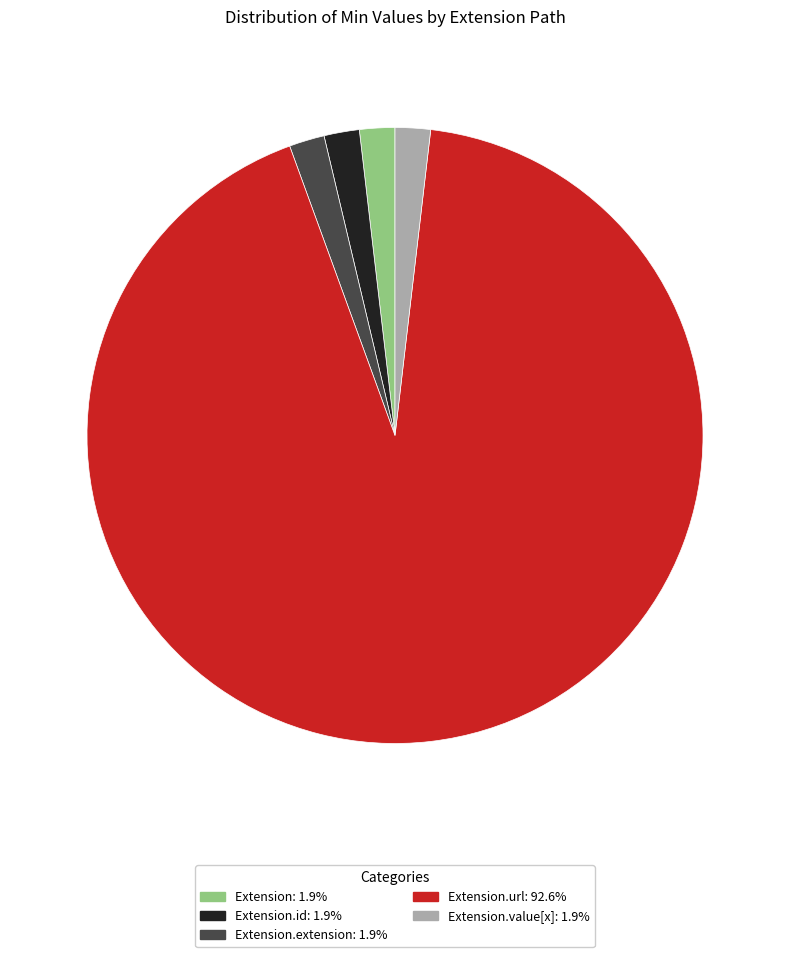

How many slices are in this pie chart?

5